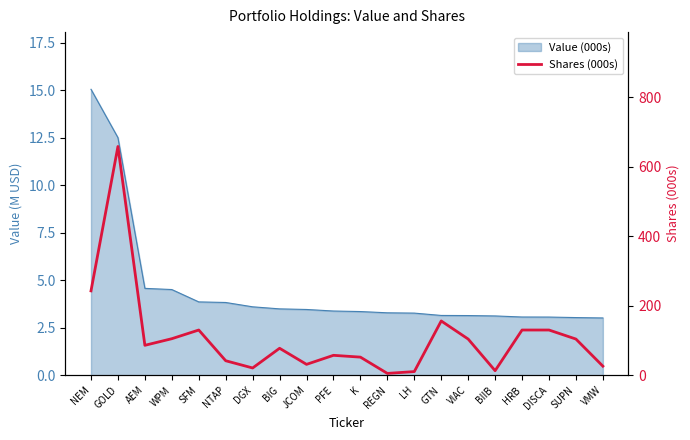

Where does the data first go above 86?

NEM